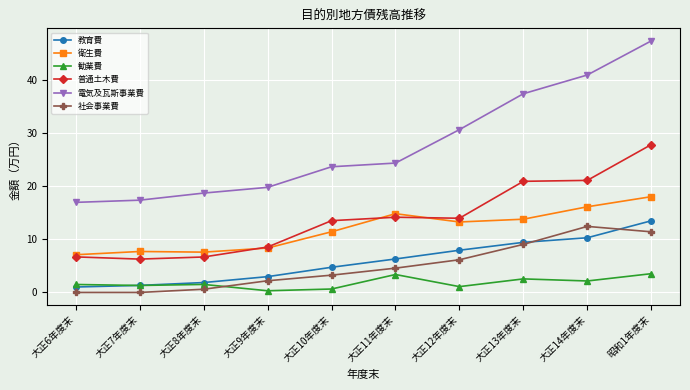

What is the sum of the 電気及瓦斯事業費 values at 大正13年度末 and 大正12年度末?

67.9